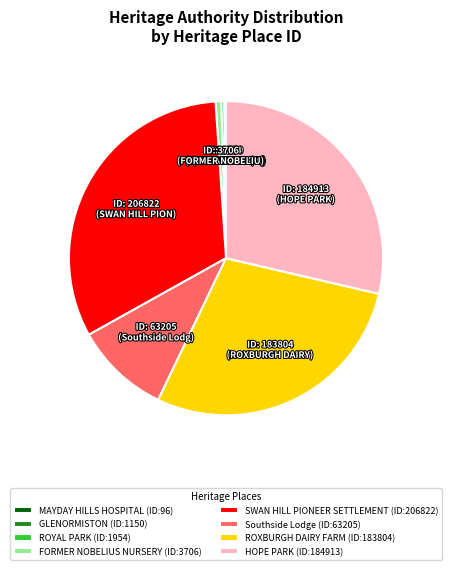

Which has a higher value, ROYAL PARK (ID:1954) or Southside Lodge (ID:63205)?

Southside Lodge (ID:63205)